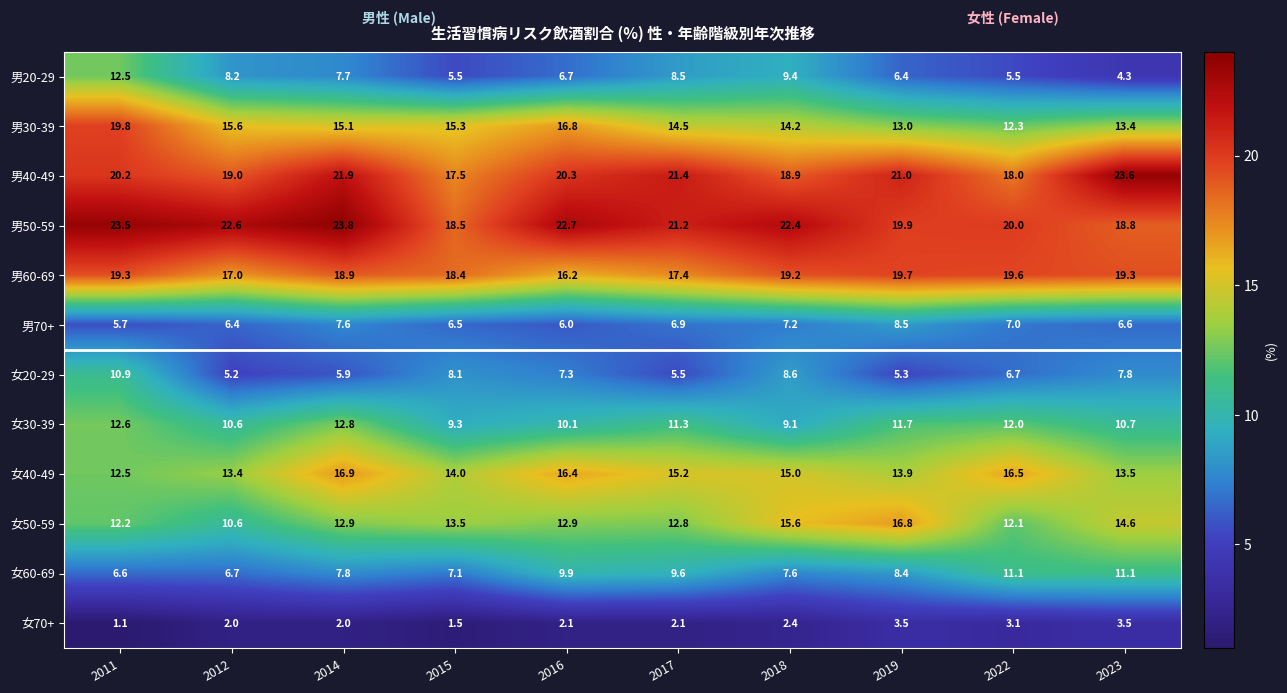

At how many categories does at least one series exceed 18?

10